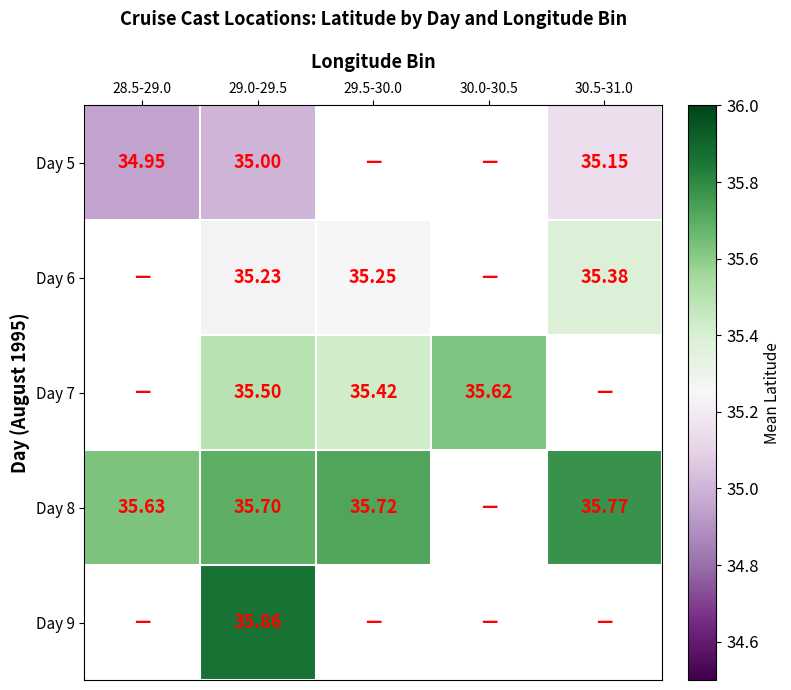

Is the value of Day 5 at 30.5-31.0 greater than the value of Day 7 at 29.0-29.5?

No